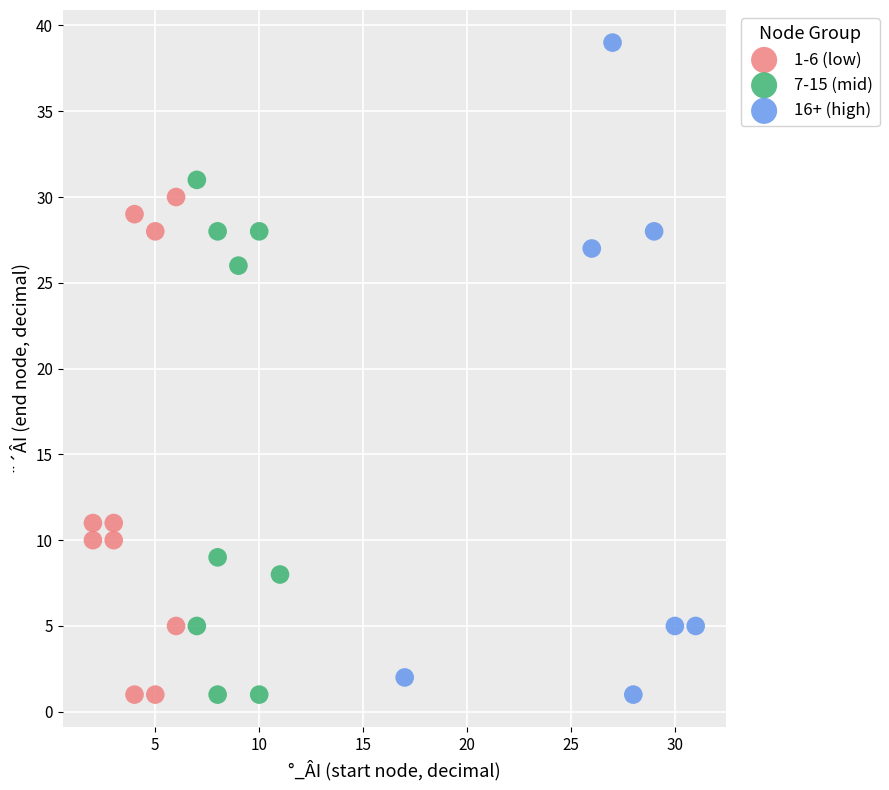

What are all the series names shown in the legend?

1-6 (low), 7-15 (mid), 16+ (high)